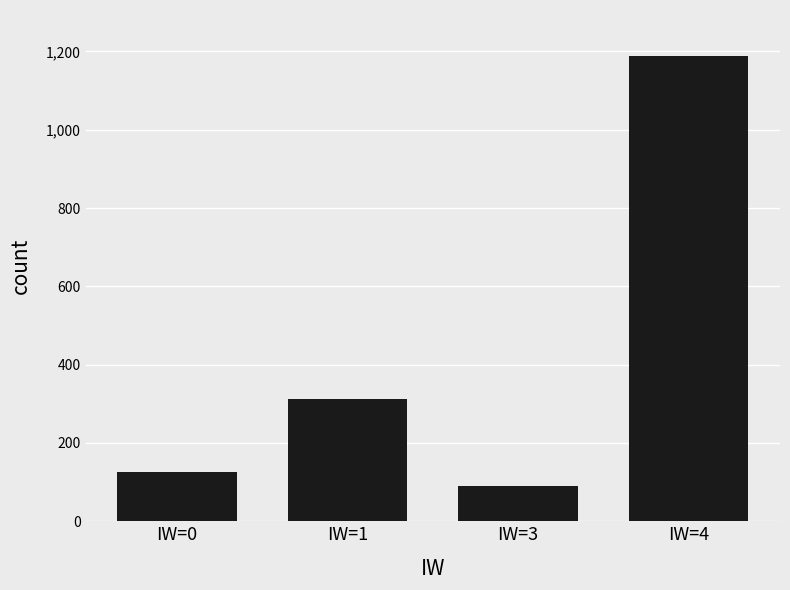

What value does the data have at IW=4?

1187